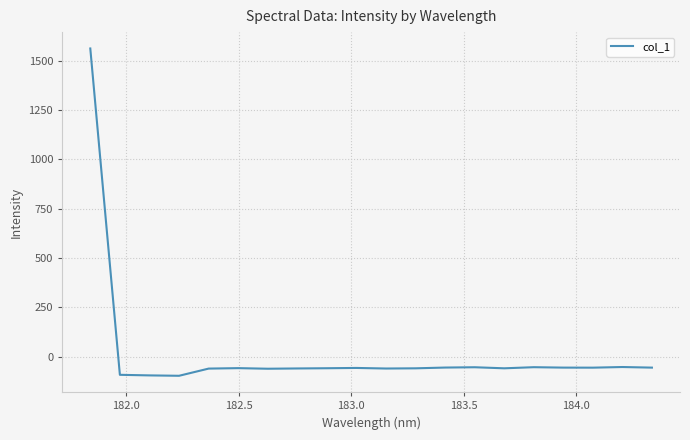

What is the maximum value shown in the chart?

1561.5